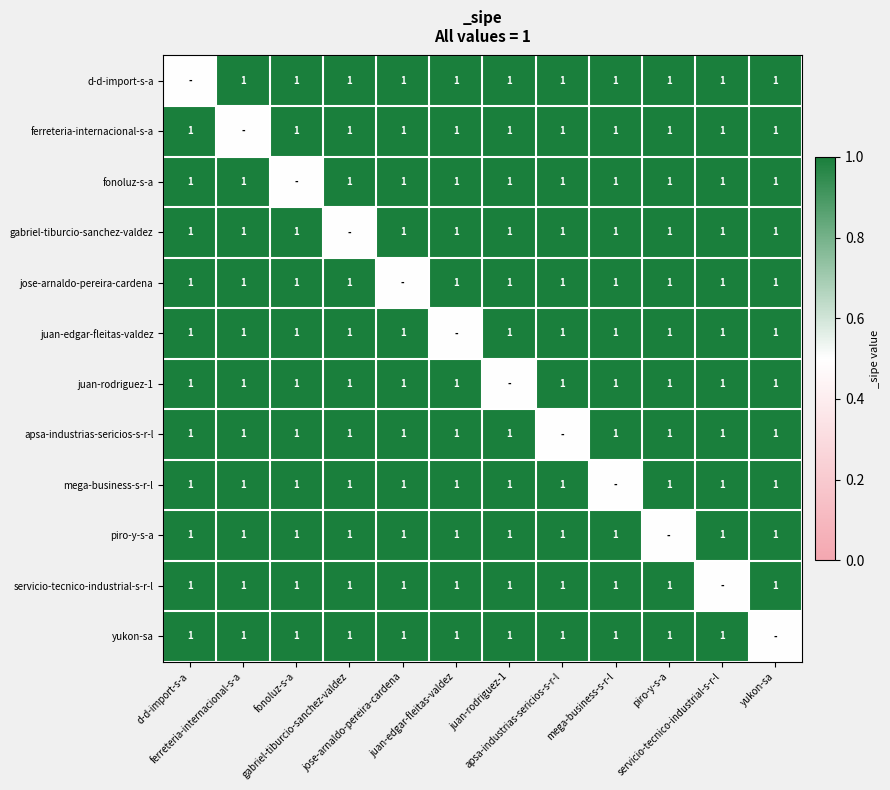

What value does the yukon-sa series have at d-d-import-s-a?

1.0